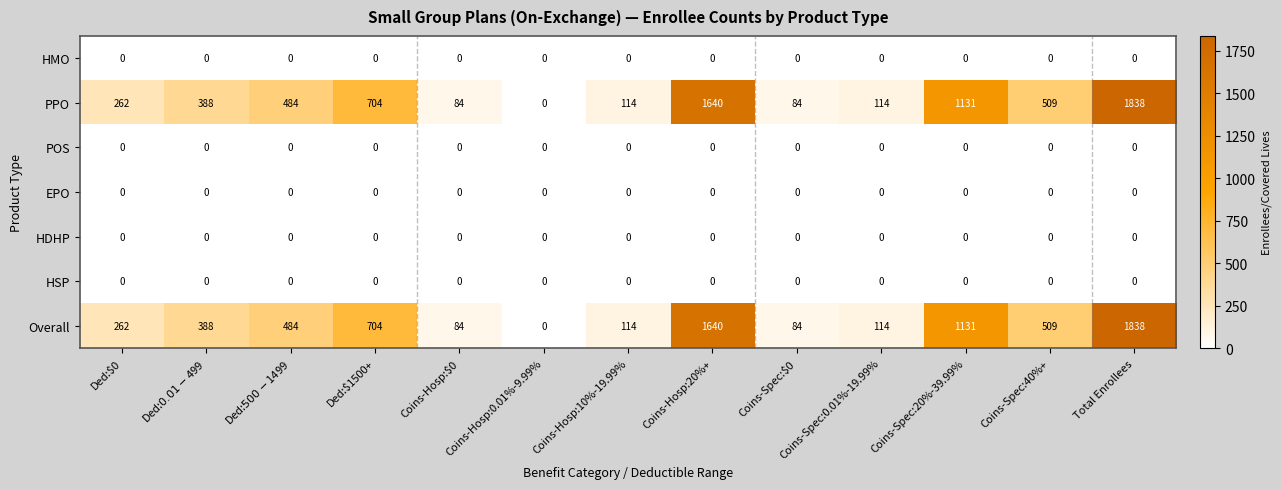

What is the difference between the highest and lowest values at Coins-Hosp:$0?

84